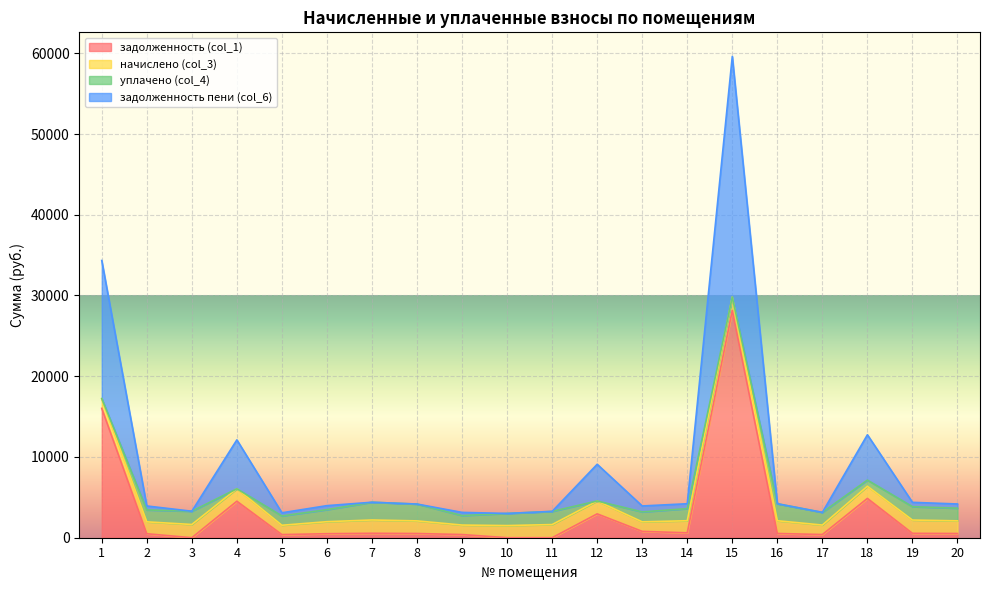

At which category is the sum across all series the highest?

15